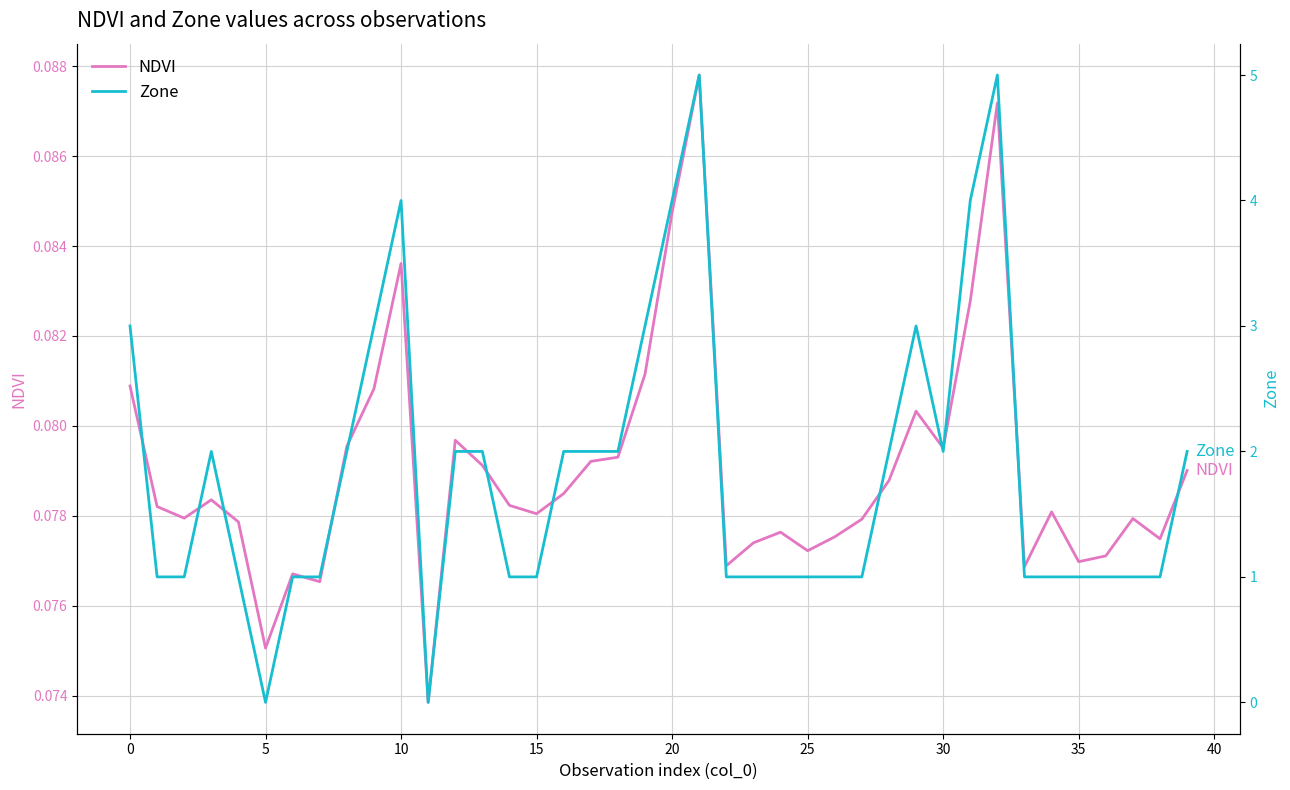

True or false: Zone has more than 2 points higher than both neighbors.

True